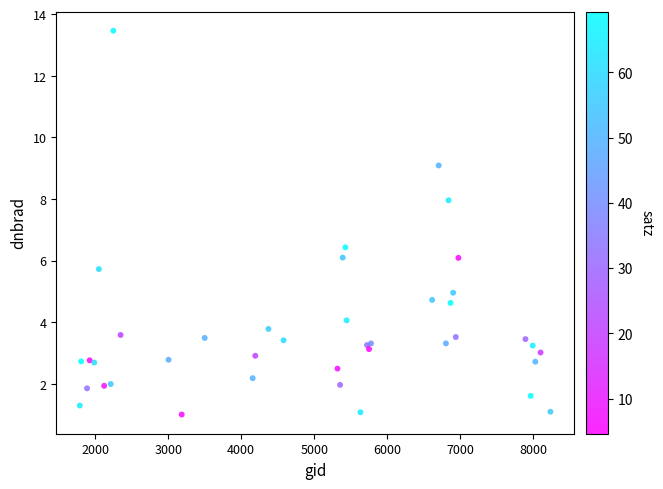

What Y value in the scatter plot is closest to 7?

6.4